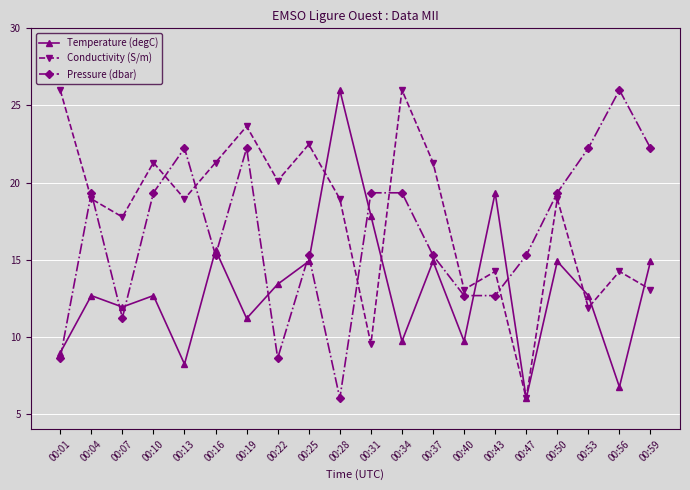

Where is the first local minimum for Conductivity (S/m)?

00:07